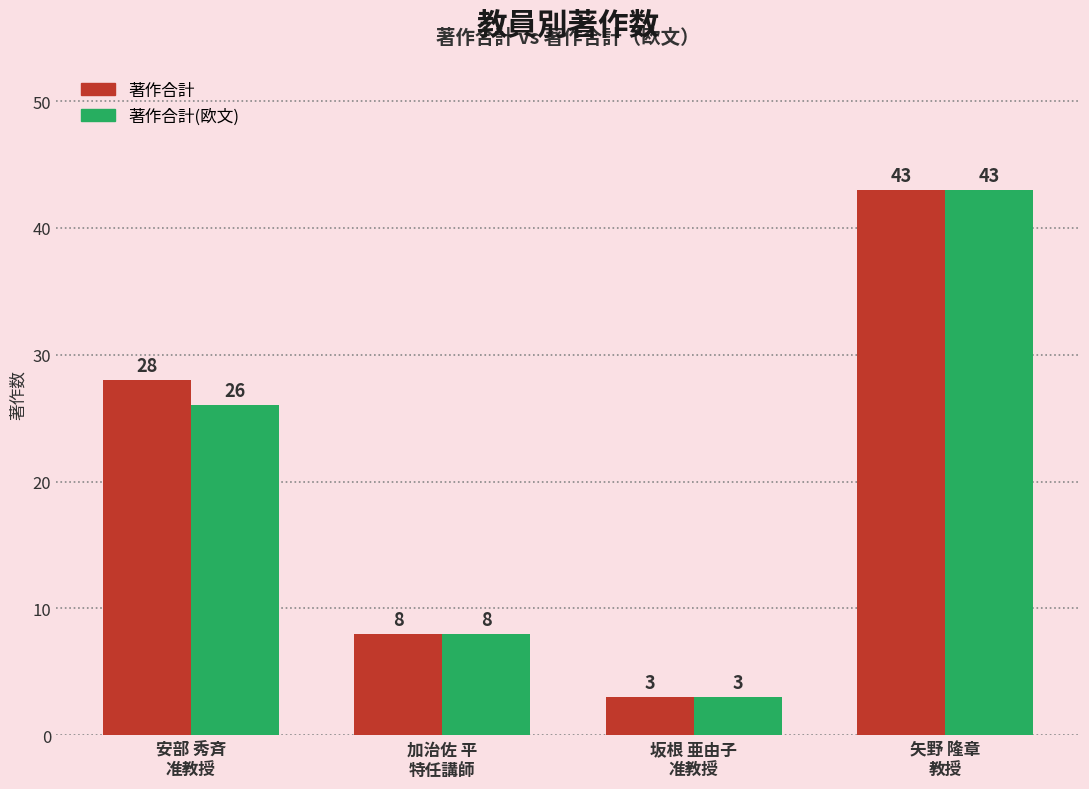

At 安部 秀斉
准教授, list the series in order from largest to smallest.

著作合計, 著作合計(欧文)